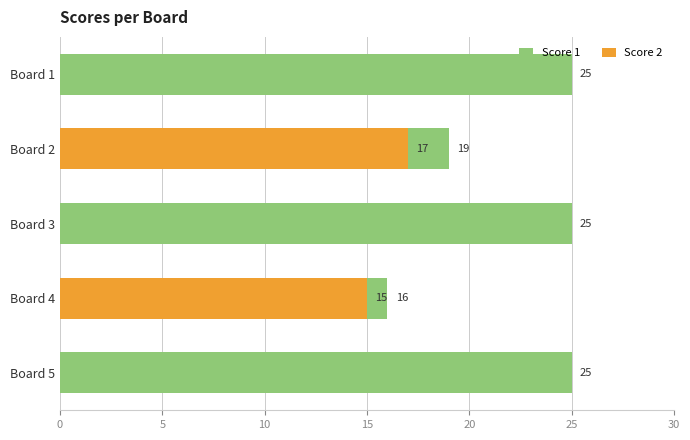

Rank the series by their maximum value, from lowest to highest.

Score 2, Score 1